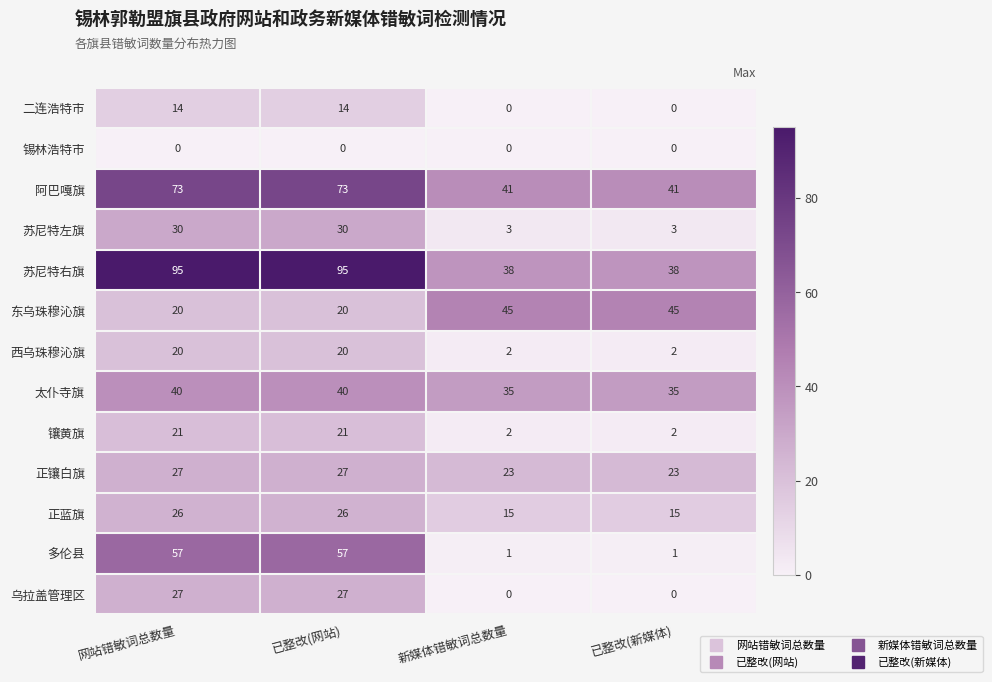

Count the number of data series in this chart.

13